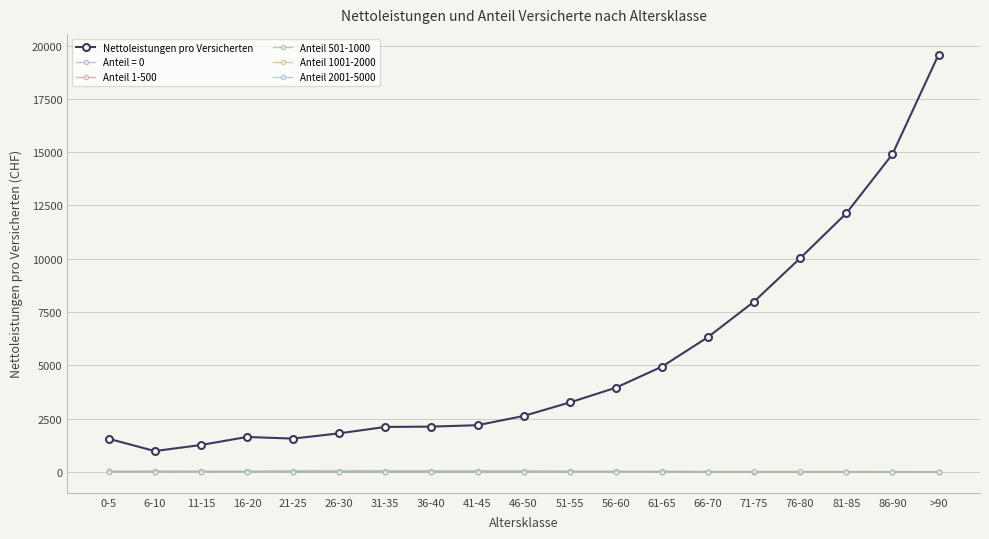

Which series has the largest range (max minus min)?

Nettoleistungen pro Versicherten